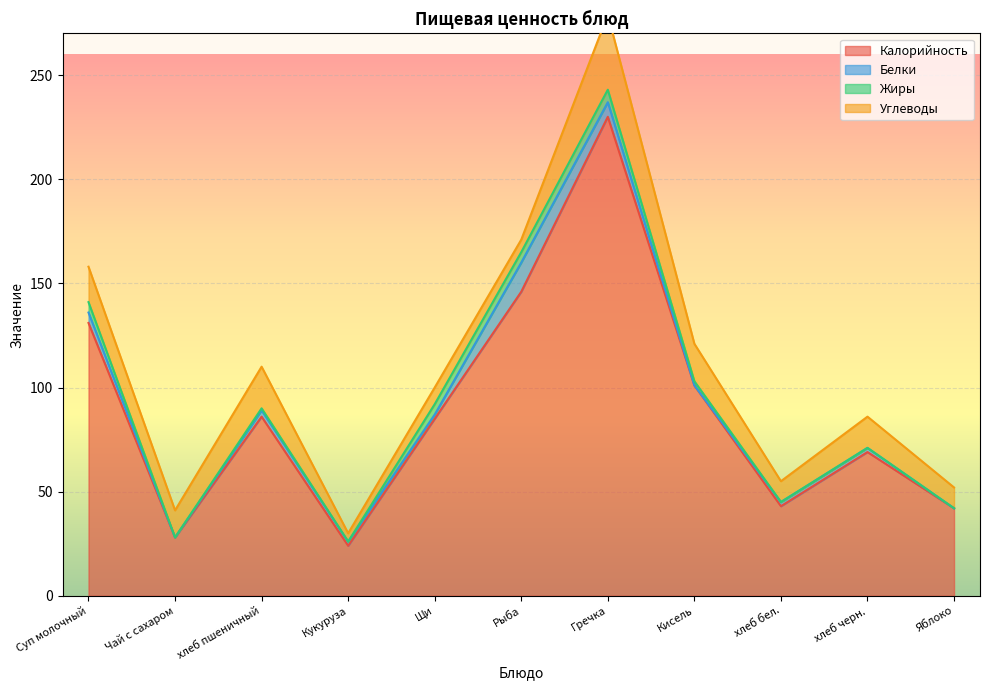

At which label does Калорийность reach its peak?

Гречка